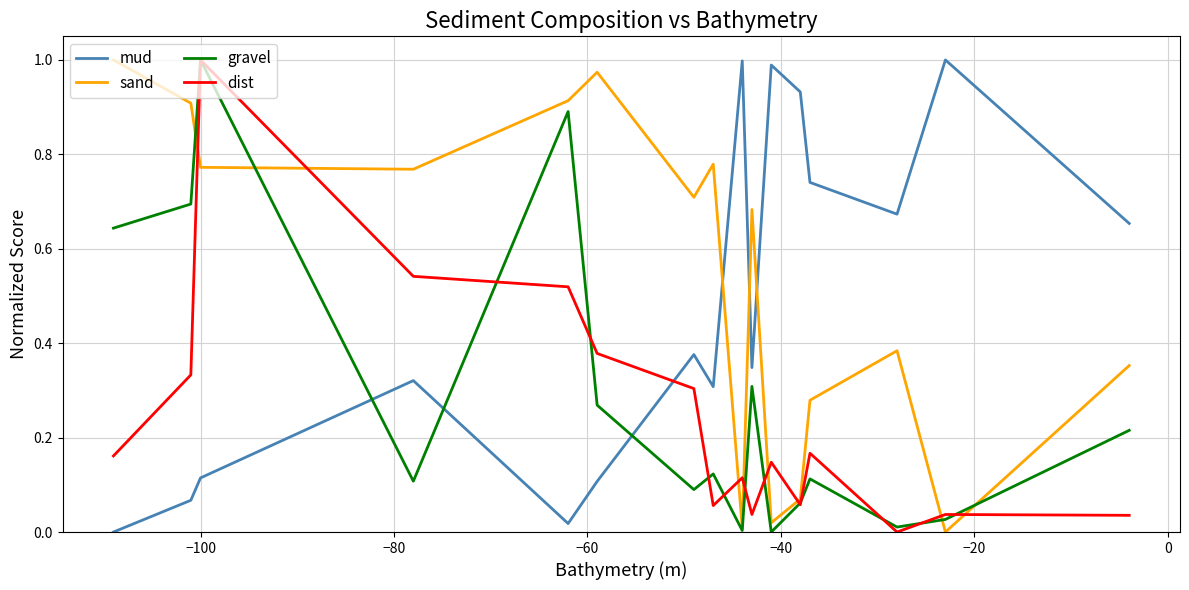

Which series has the largest total across all categories?

sand